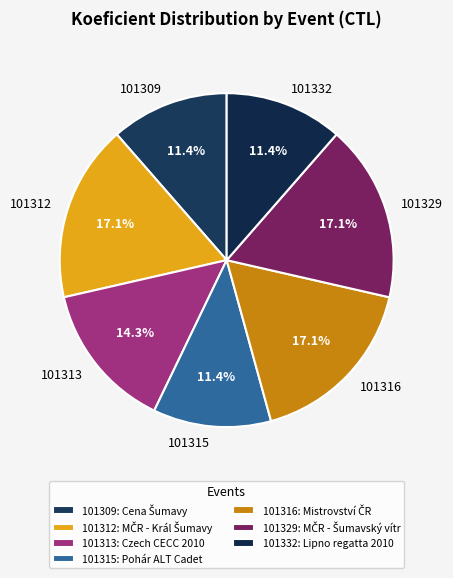

Does any single category account for the majority?

No